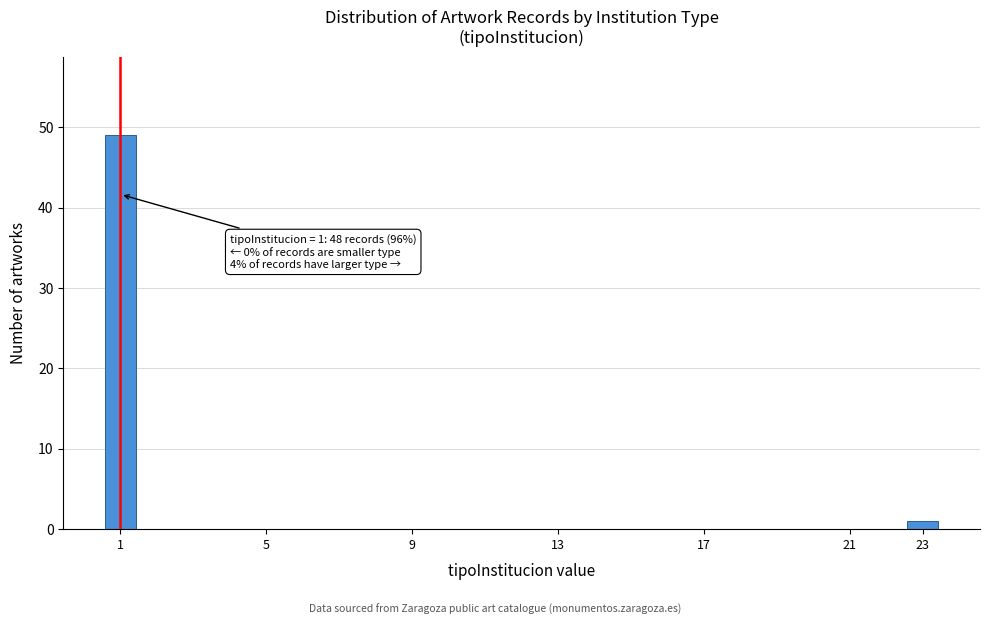

Which range on the x-axis has the tallest bar?

0.5 to 1.5